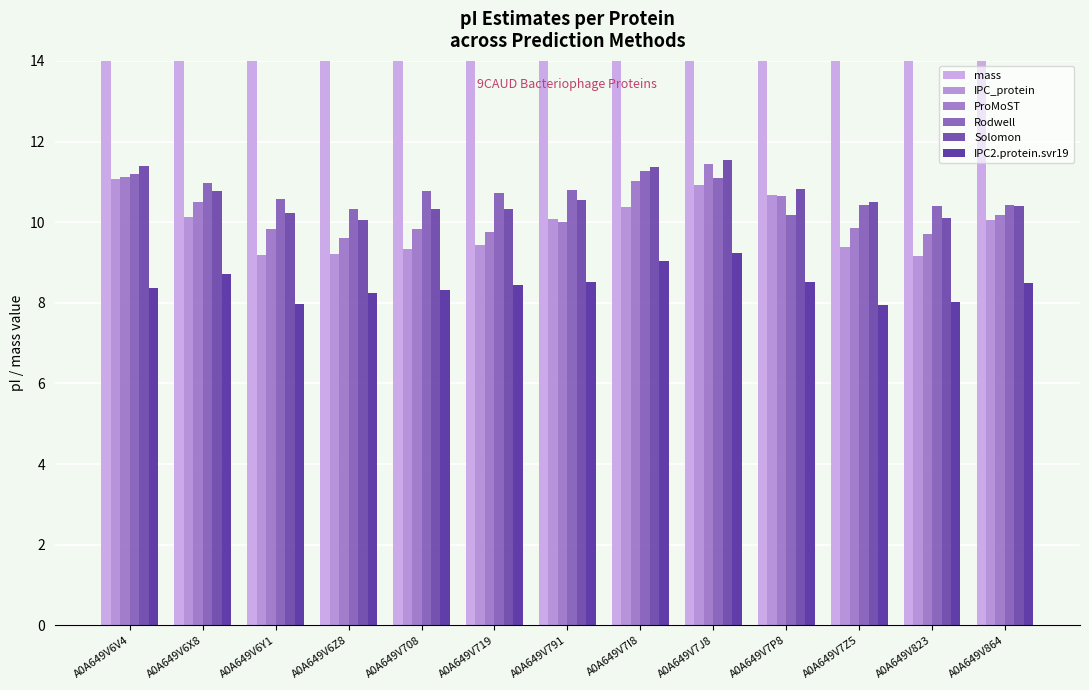

The IPC2.protein.svr19 series shows 9.0 at A0A649V7I8. True or false?

True